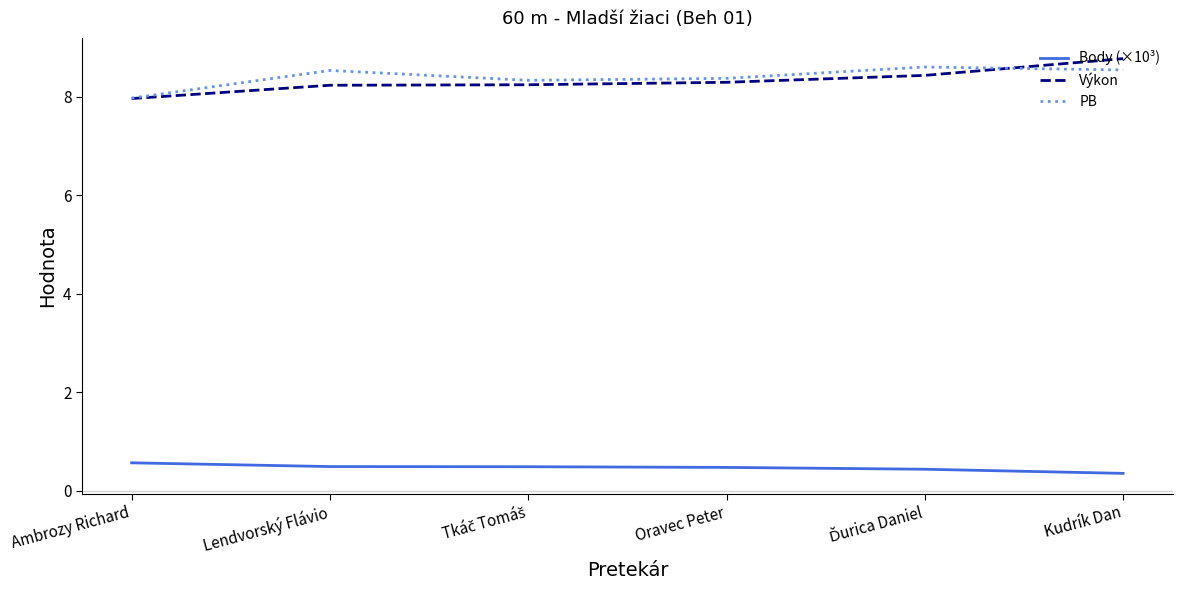

True or false: Body (×10³) and Výkon cross at least once.

False